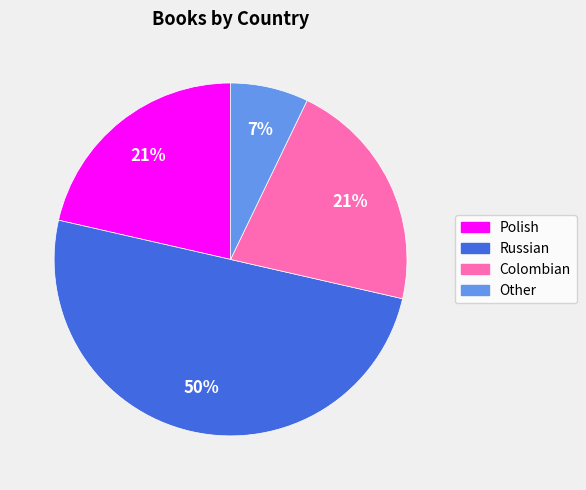

Which category has the biggest portion of the pie?

Russian